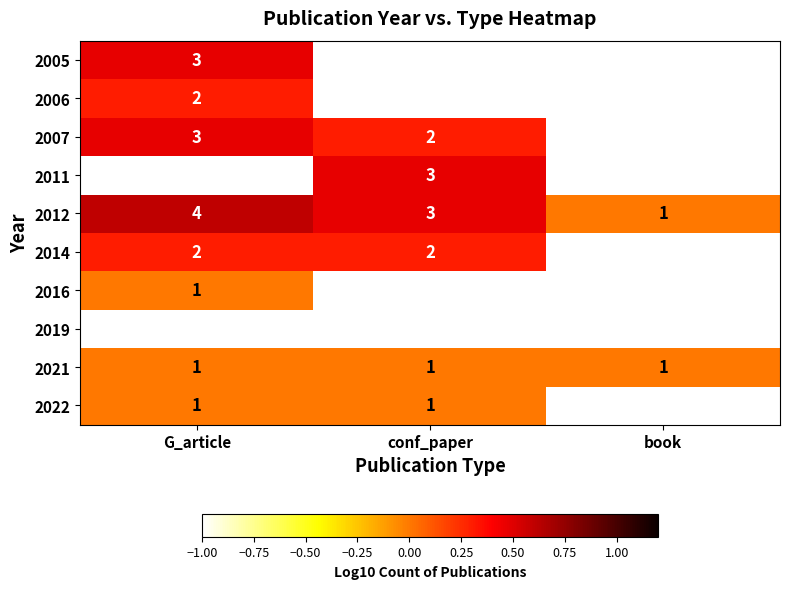

The value of 2012 at G_article is 1.1. True or false?

False